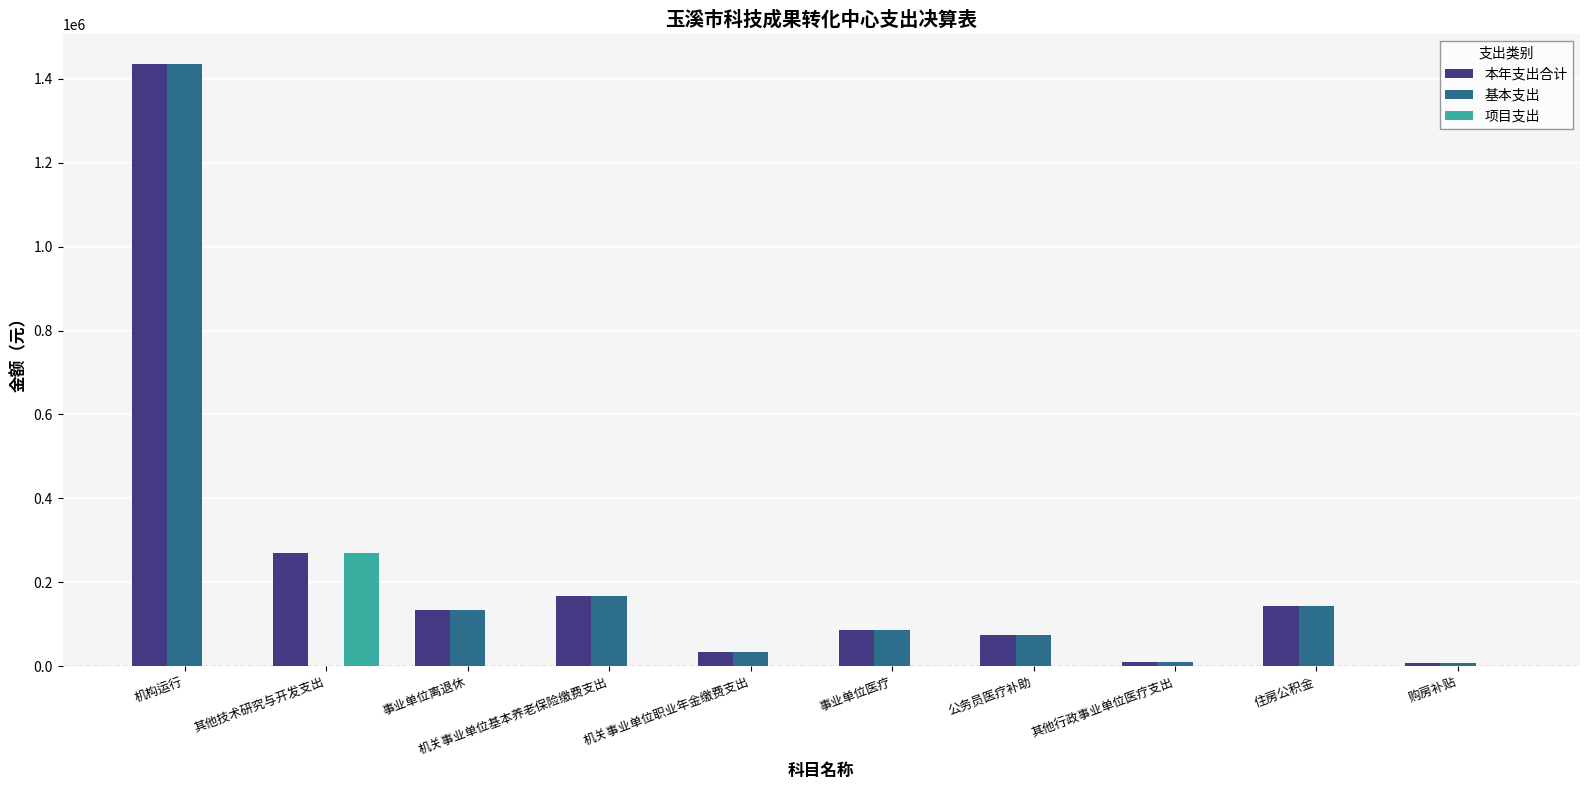

What is the maximum value shown in the chart?

1435481.4